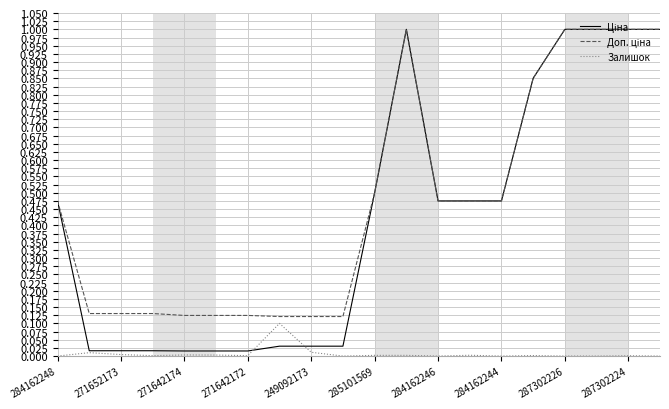

Reading left to right, list all the values displayed in this chart.

Ціна: 0.5	0.0	0.0	0.0	0.0	0.0	0.0	0.0	0.0	0.0	0.5	1.0	0.5	0.5	0.5	0.9	1.0	1.0	1.0	1.0
Доп. ціна: 0.5	0.1	0.1	0.1	0.1	0.1	0.1	0.1	0.1	0.1	0.5	1.0	0.5	0.5	0.5	0.9	1.0	1.0	1.0	1.0
Залишок: 0.0	0.0	0.0	0.0	0.0	0.0	0.0	0.1	0.0	0.0	0.0	0.0	0.0	0.0	0.0	0.0	0.0	0.0	0.0	0.0